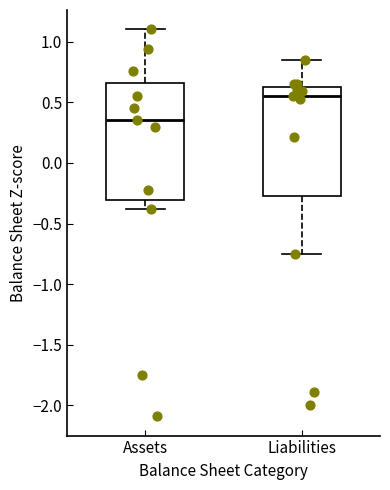

Reading left to right, transcribe this box plot: for each box, give where its median line is, the range the box spans, and where its two whiskers end, as read against the y-axis. The values are not printed on the chart, so give them approximately, as read against the axis.

Assets: median 0.35, box -0.30 to 0.65, whiskers -0.40 to 1.10
Liabilities: median 0.55, box -0.25 to 0.60, whiskers -0.75 to 0.85